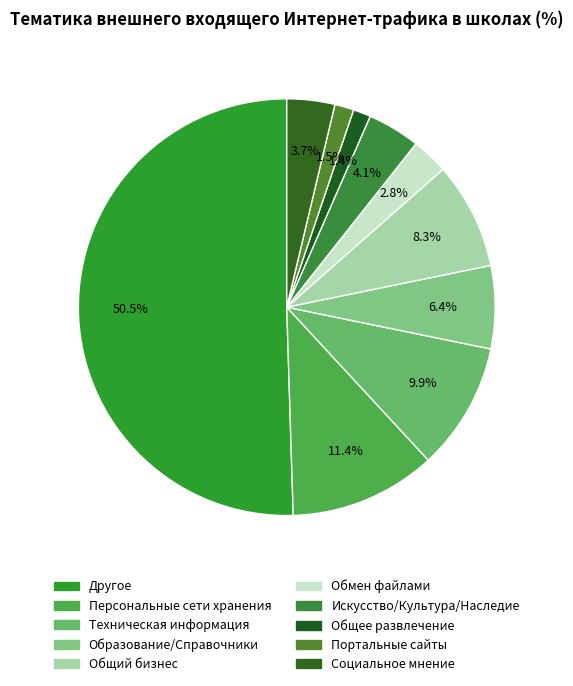

Is Обмен файлами the majority of the pie?

No